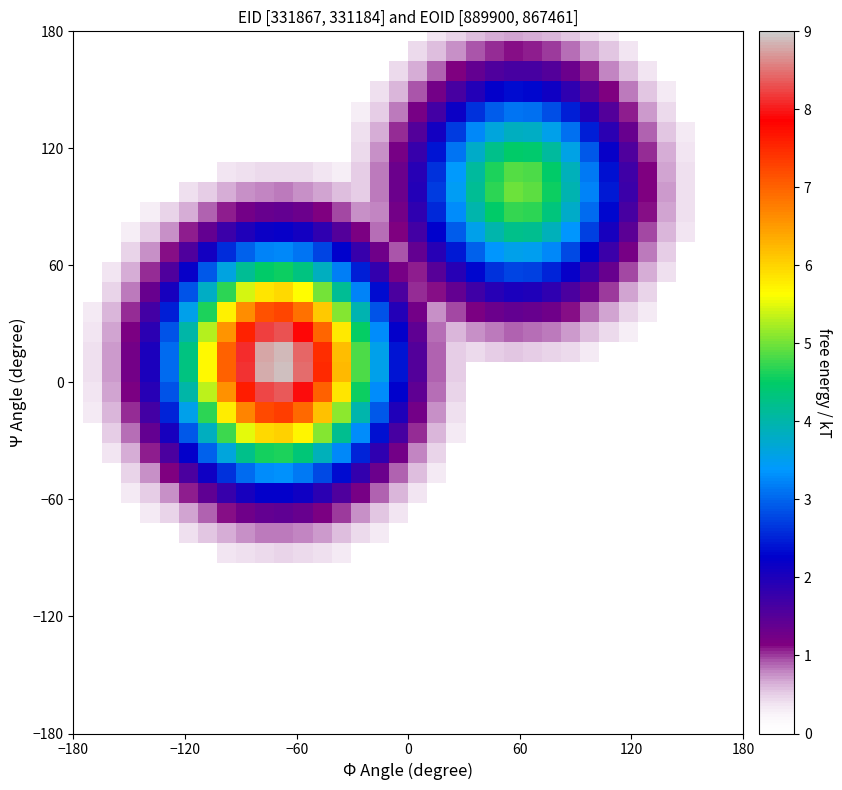

How many series are shown in this chart?

36